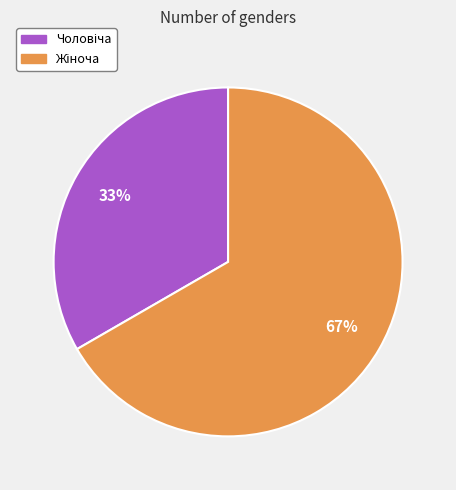

To the nearest percent, what is the average slice percentage?

50%